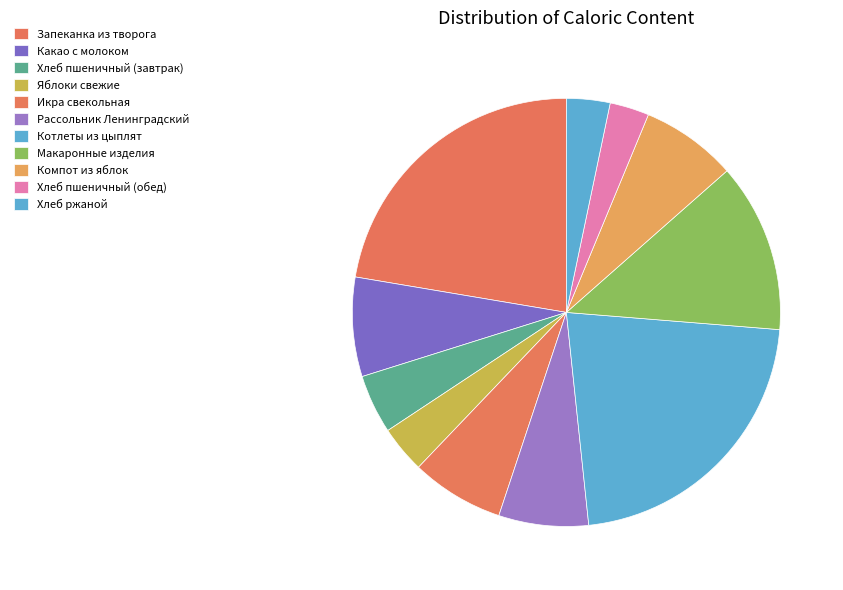

Does Хлеб пшеничный (обед) account for over 50% of the chart?

No